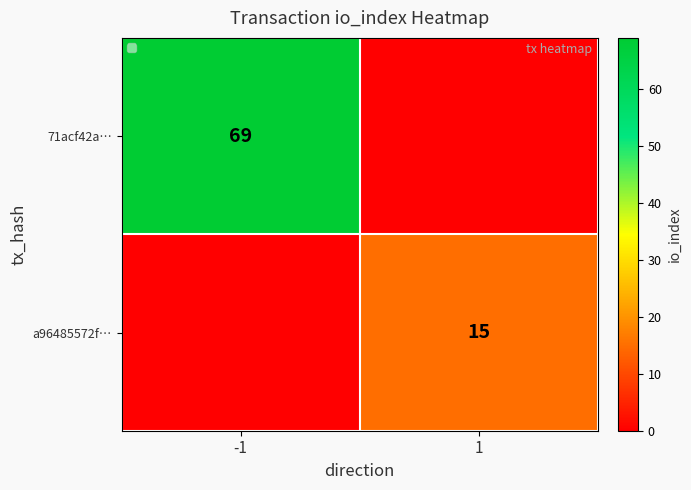

What is the maximum value shown in the chart?

69